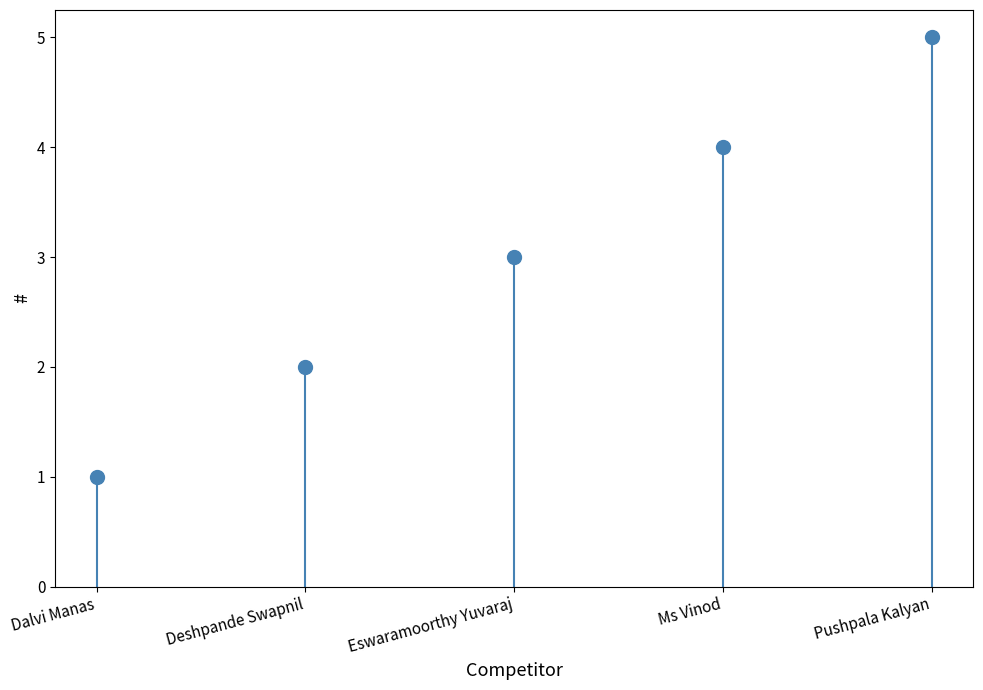

Is it true that the value at Eswaramoorthy Yuvaraj is 4?

False